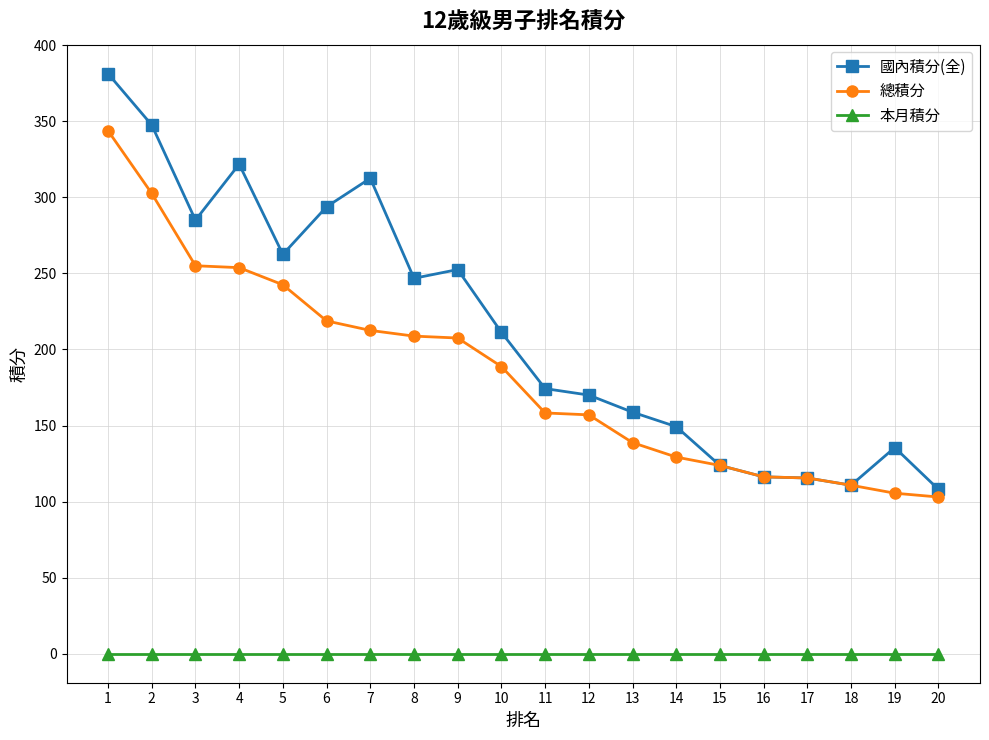

Is the value of 總積分 at 7 greater than the value of 本月積分 at 18?

Yes